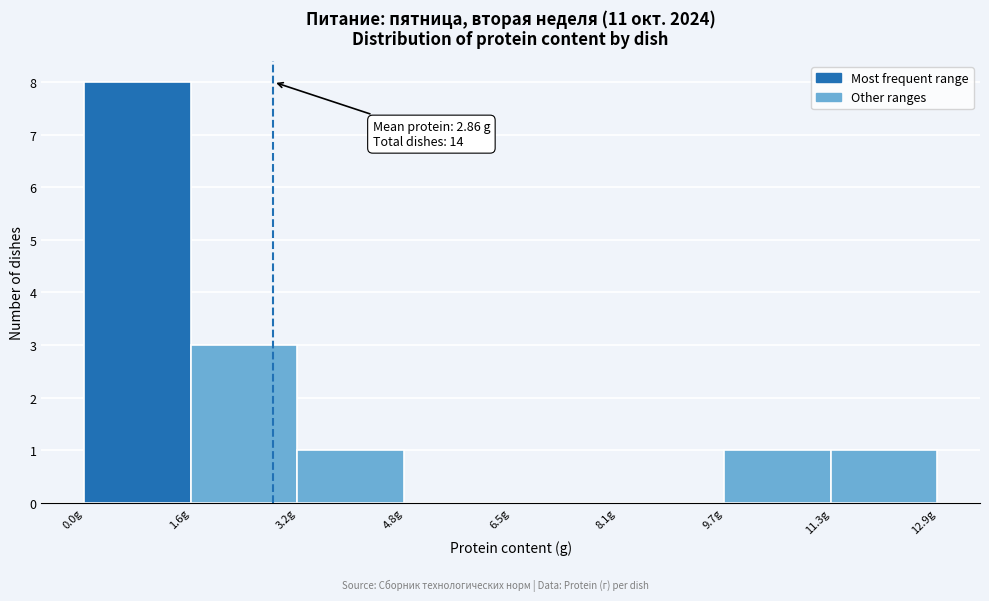

Which range on the x-axis has the tallest bar?

0.0 to 1.6